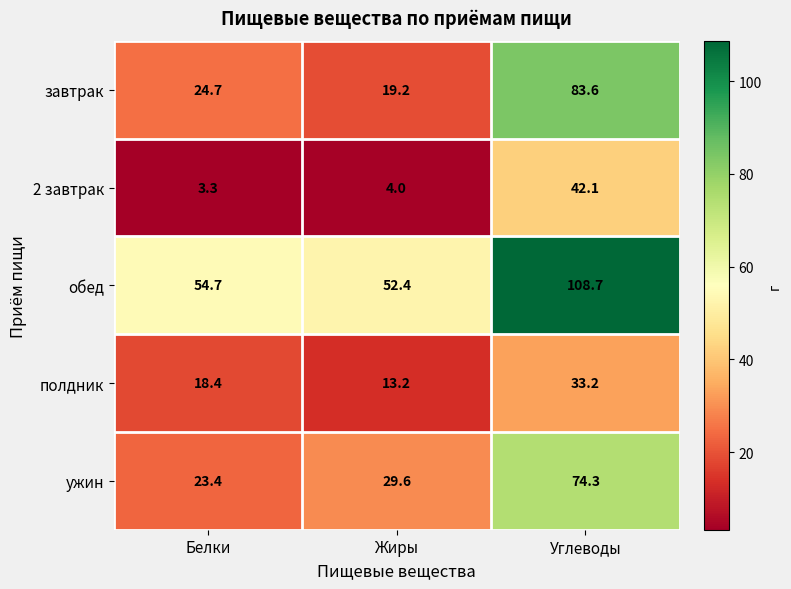

Which series has the largest range (max minus min)?

завтрак